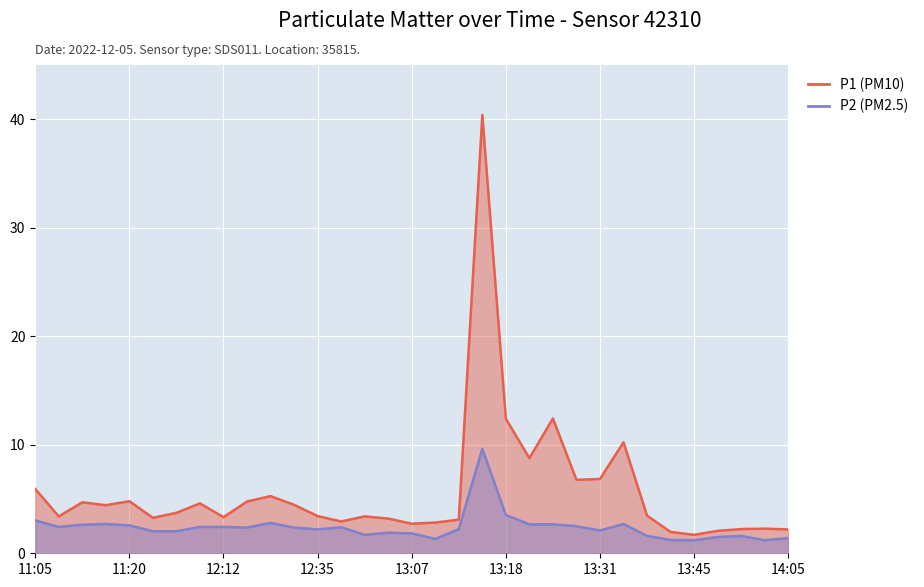

True or false: P2 has a value of 1.4 at 11:11.

False